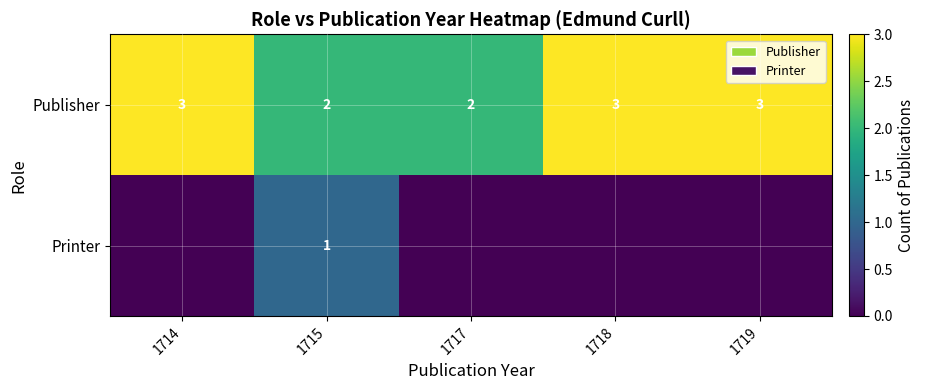

What is the maximum value shown in the chart?

3